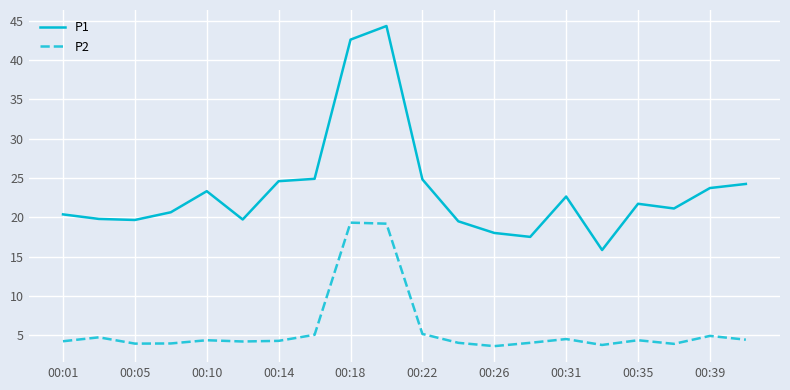

How many interior local peaks does the P2 series have?

6